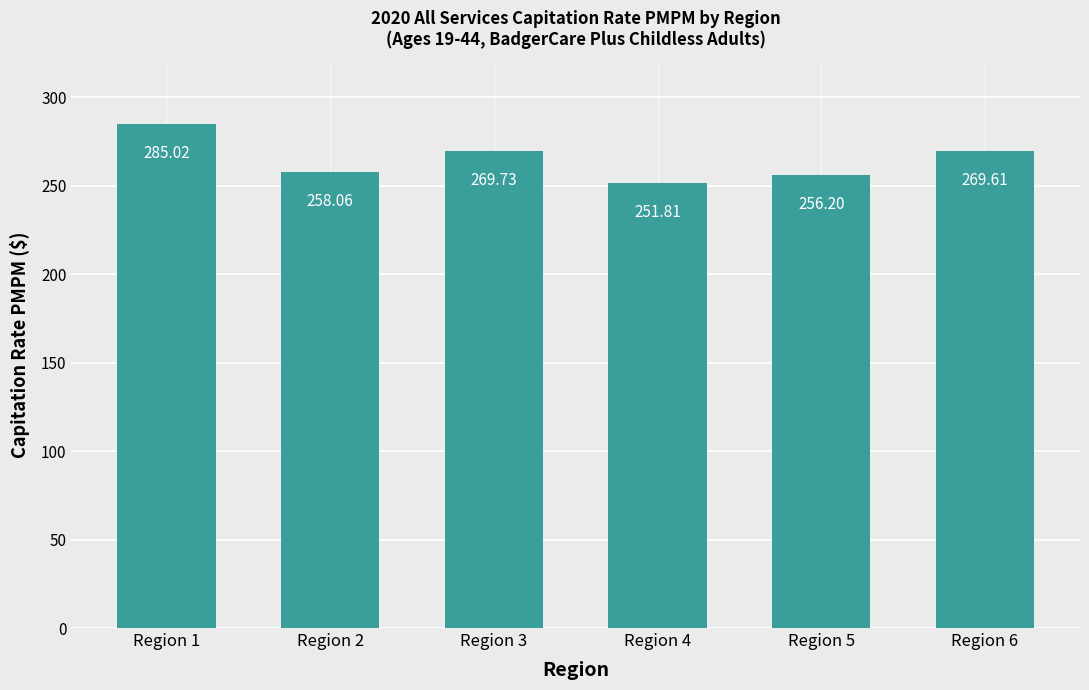

The value at Region 2 is 258.1. True or false?

True